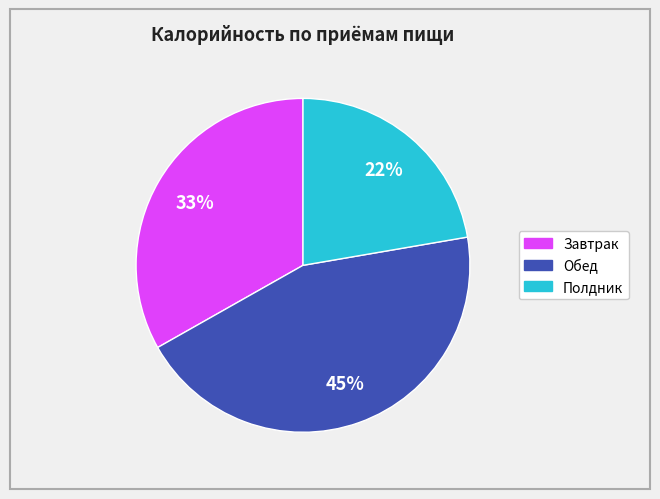

Does any single category account for the majority?

No